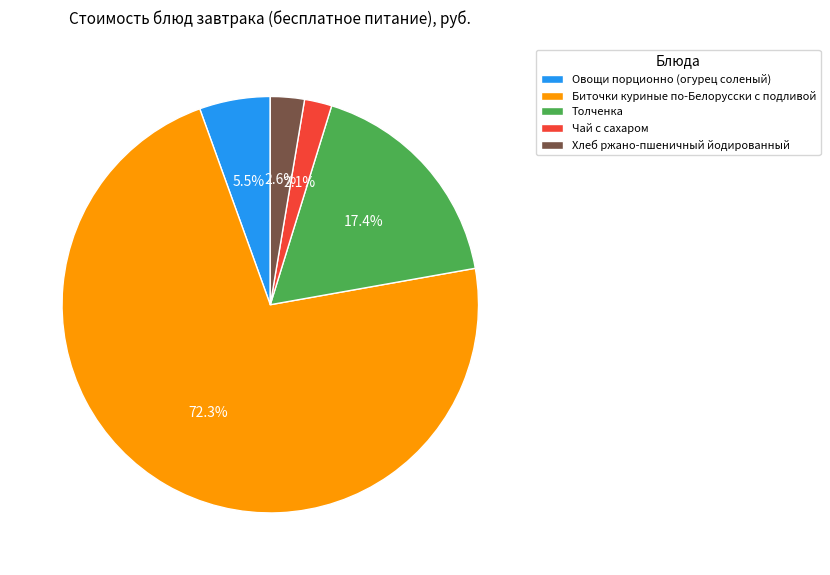

To the nearest percent, what portion does Толченка represent?

17%